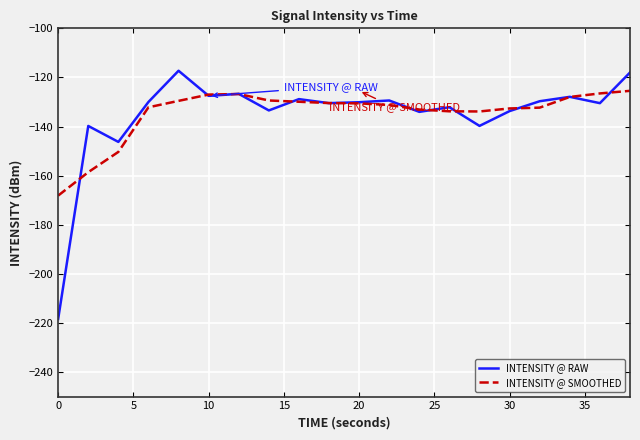

Which series has the largest range (max minus min)?

INTENSITY @ RAW